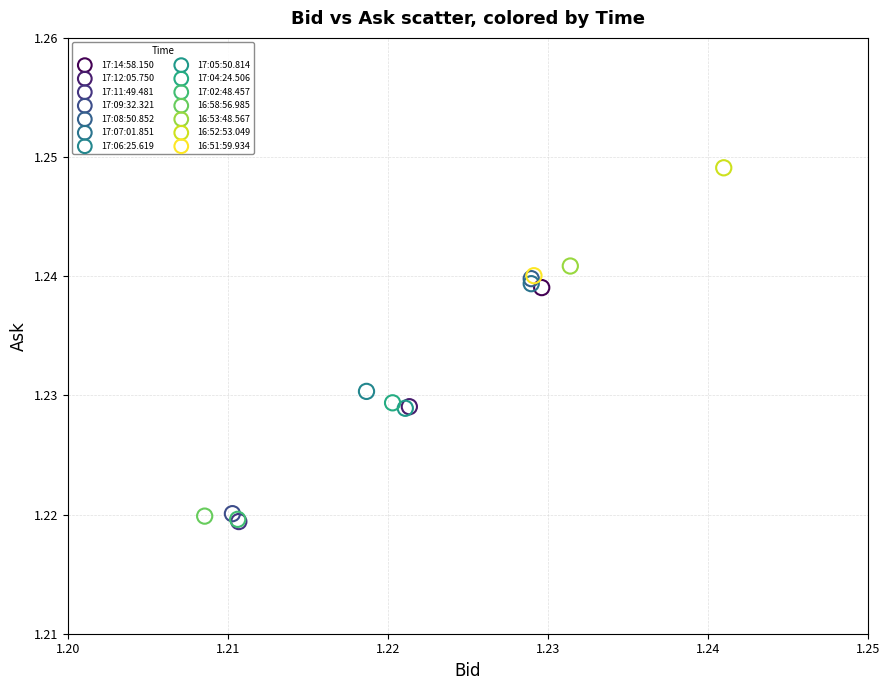

What are all the series names shown in the legend?

17:14:58.150, 17:12:05.750, 17:11:49.481, 17:09:32.321, 17:08:50.852, 17:07:01.851, 17:06:25.619, 17:05:50.814, 17:04:24.506, 17:02:48.457, 16:58:56.985, 16:53:48.567, 16:52:53.049, 16:51:59.934